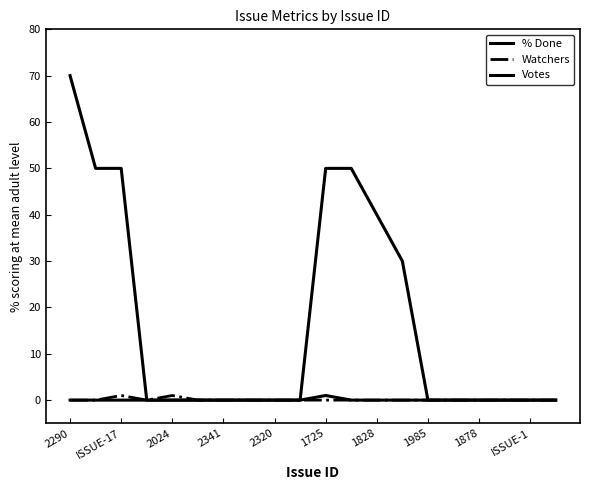

Which category has the highest value across all series?

2290